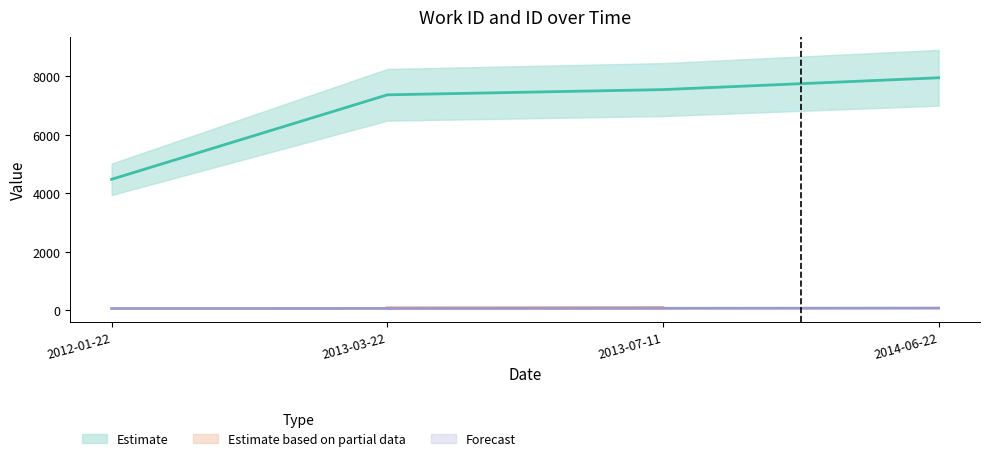

True or false: work_id has a value of 7945.0 at 2014-06-22.

True